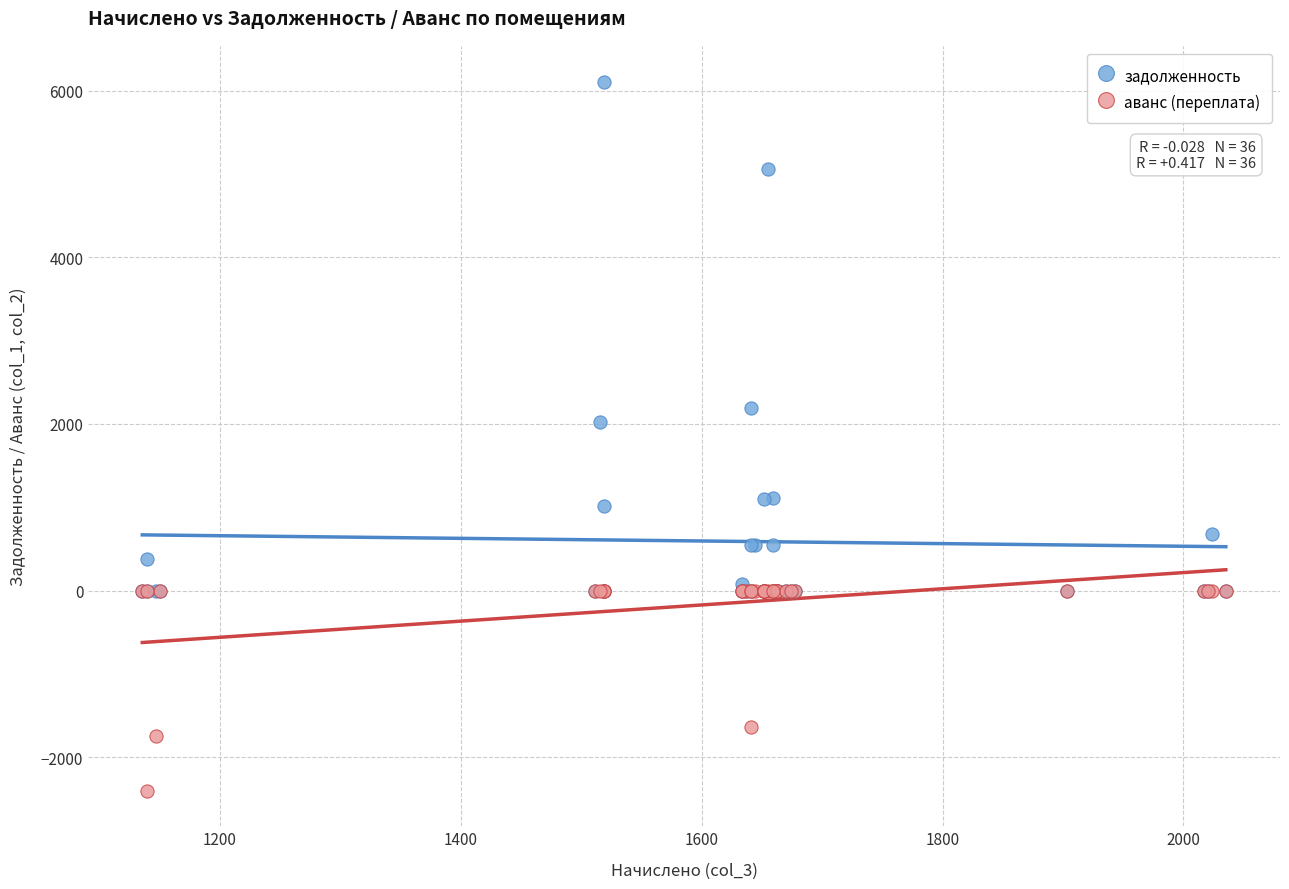

Across all series, what Y value is closest to 1852?

2020.5